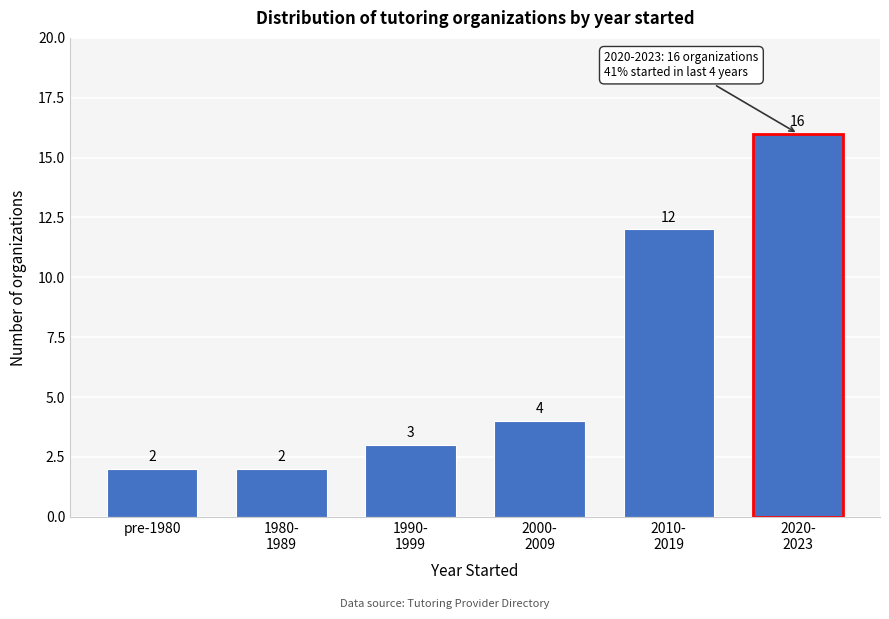

Reading left to right, list all the values displayed in this chart.

2	2	3	4	12	16